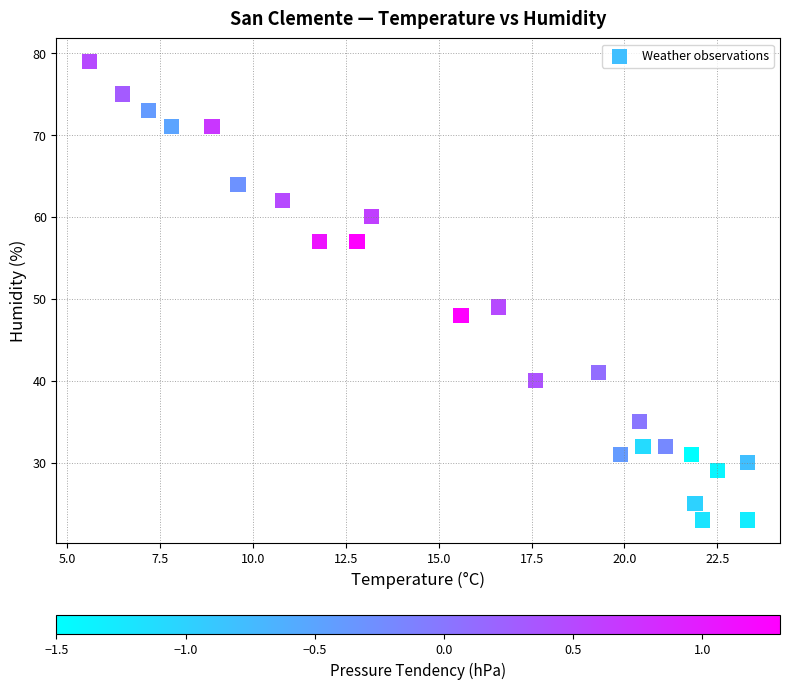

What is the range of Y values (max minus min)?

56